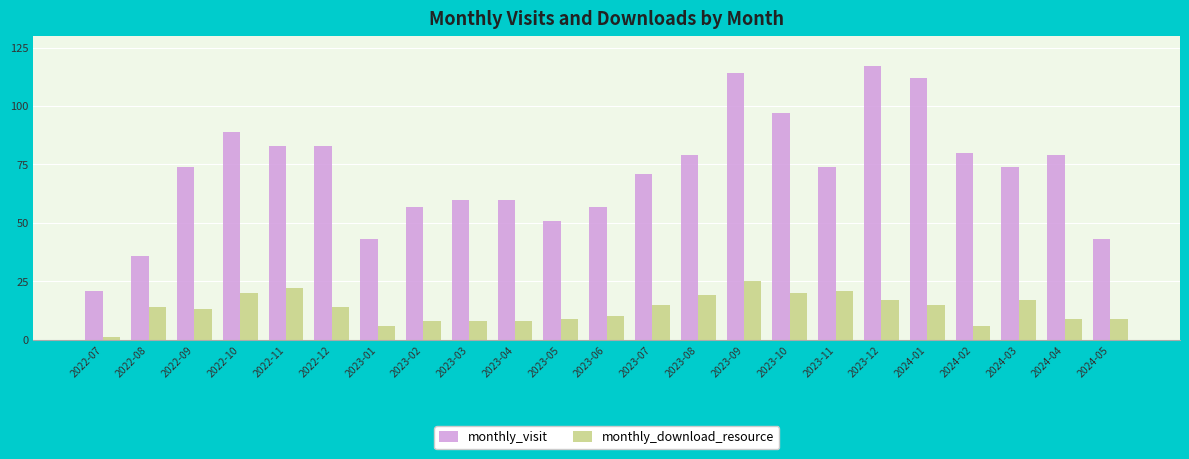

Does the chart contain any negative values?

No